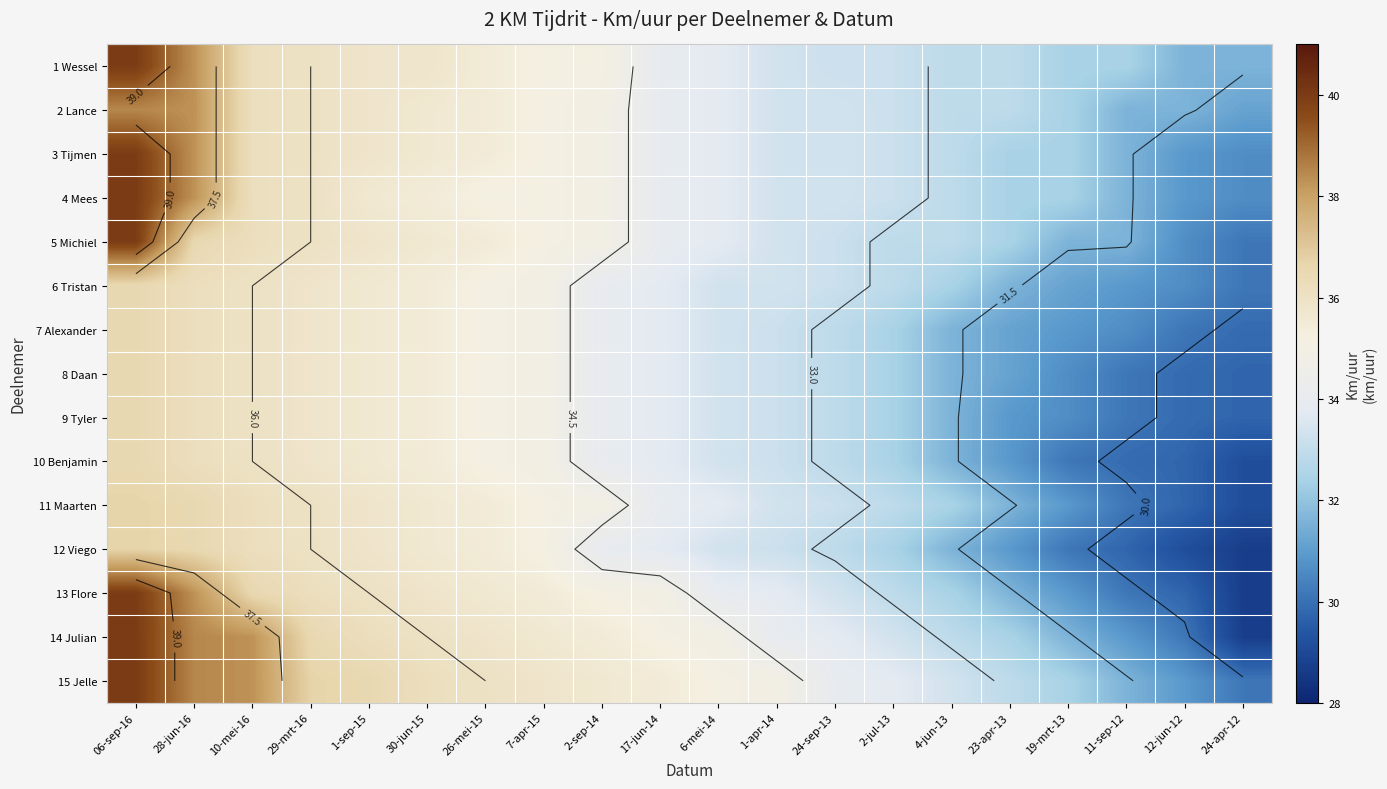

What is the total value across all series at 12-jun-12?

455.6